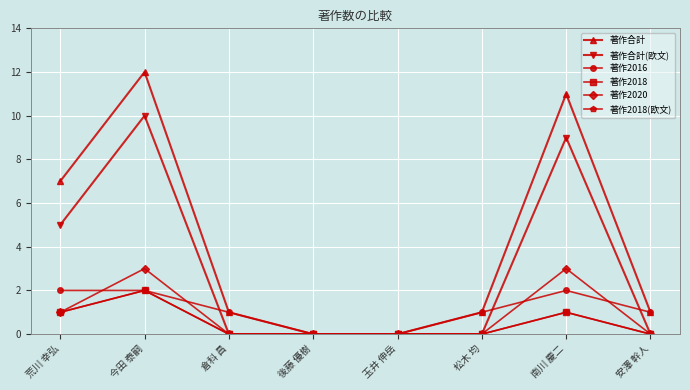

Does the chart have visible grid lines?

Yes